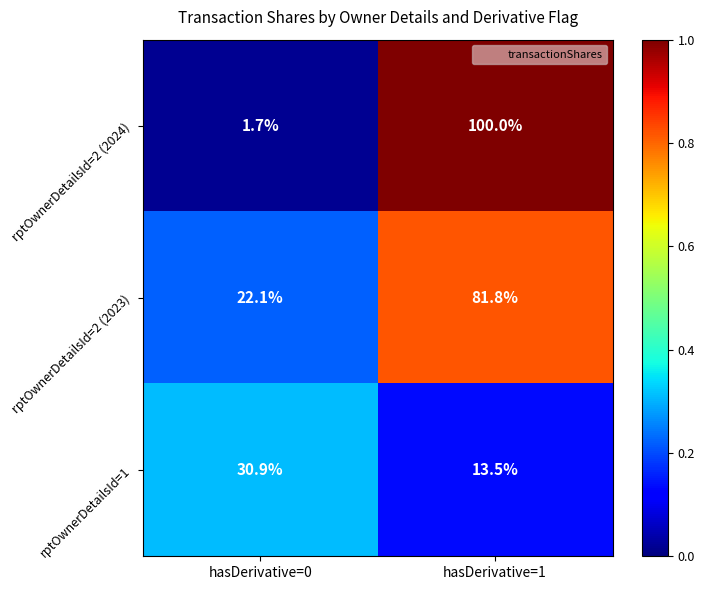

What is the sum of the rptOwnerDetailsId=2 (2023) values at hasDerivative=1 and hasDerivative=0?

103.9